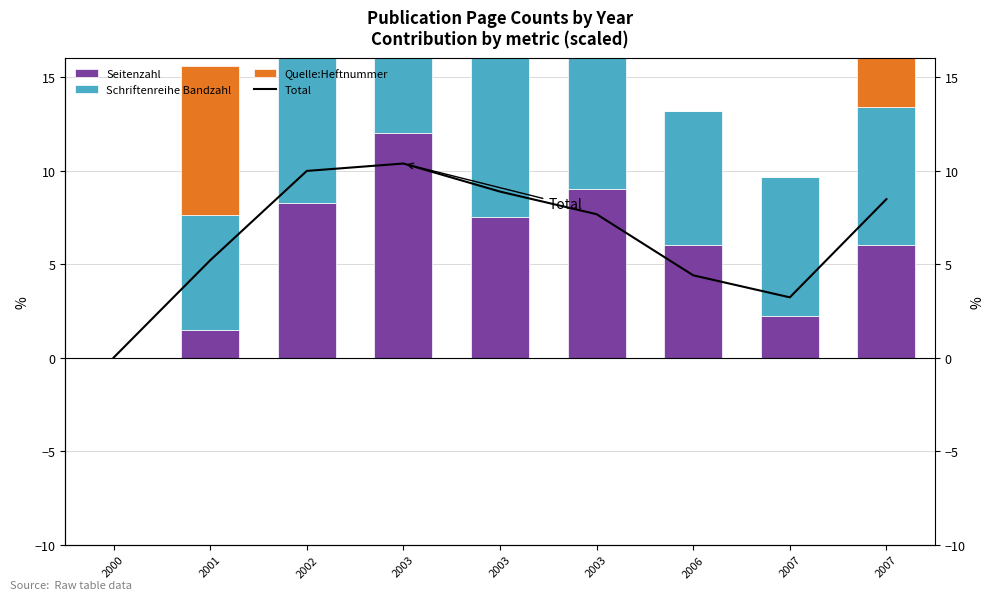

Where does the Total series first go above 7?

2002